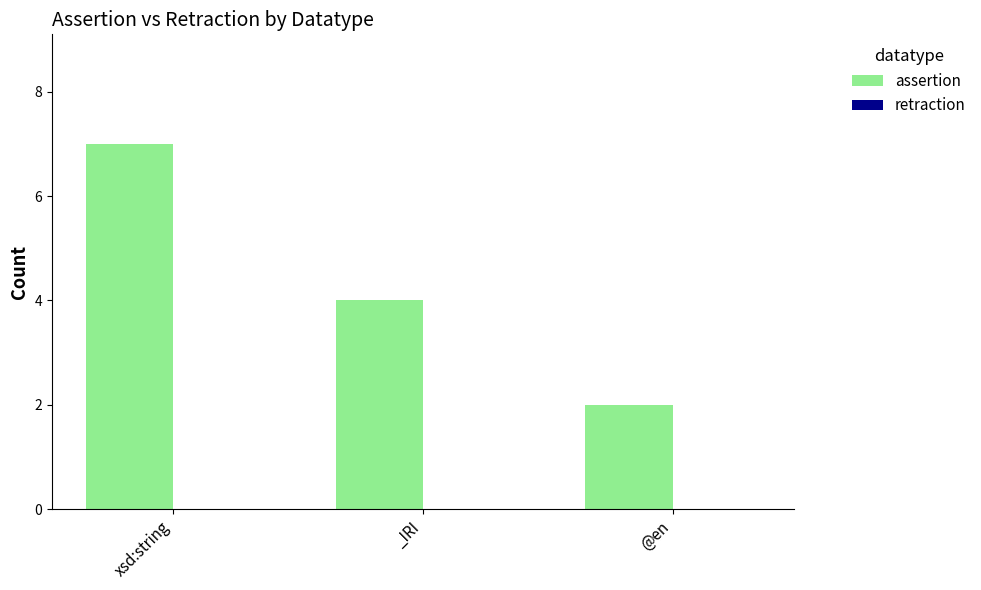

Is it true that the value at @en is 2?

True